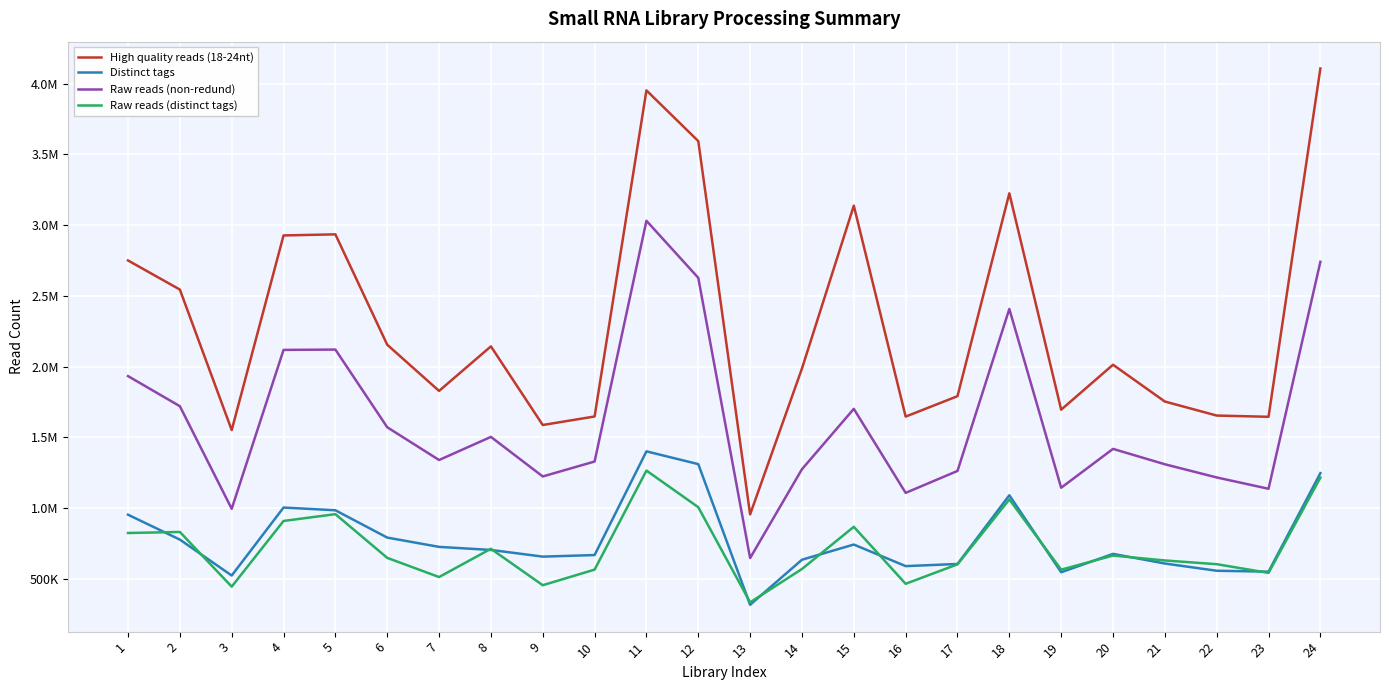

The Raw reads (non-redund) series shows 1999388 at 19. True or false?

False